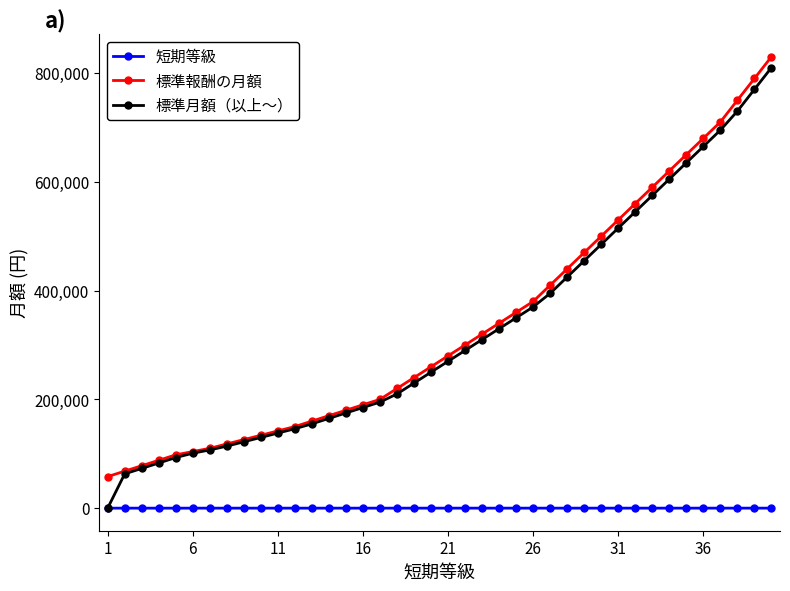

Which series has the widest spread of values?

標準月額（以上～）